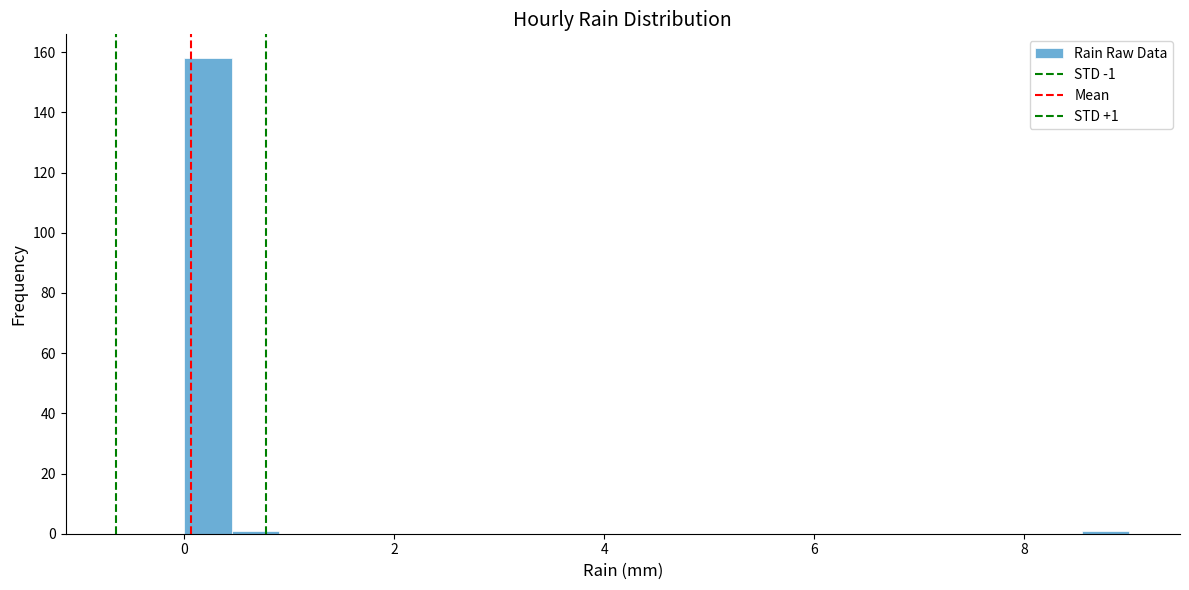

Around what value on the x-axis is the tallest bar? Give the approximate position of its centre, as read against the axis.

0.2